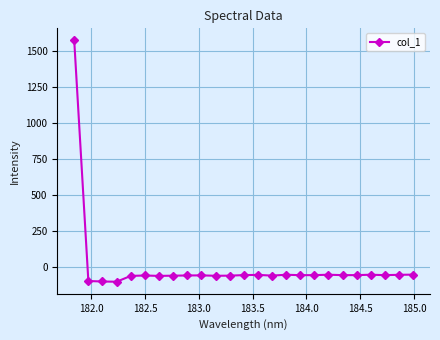

What is the difference between the second highest and minimum values?

49.3